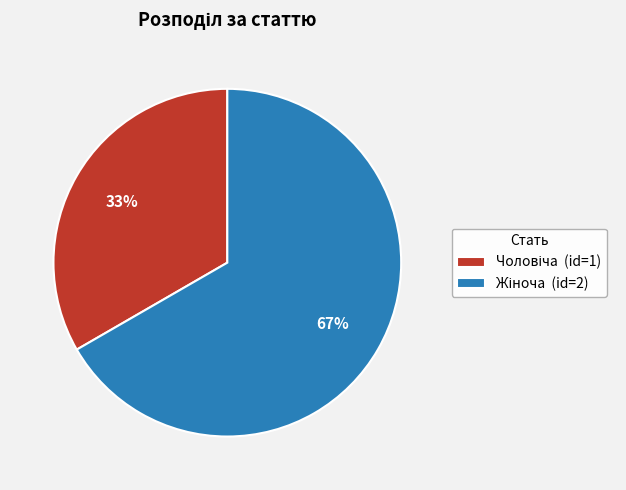

To the nearest percent, what is the average slice percentage?

50%